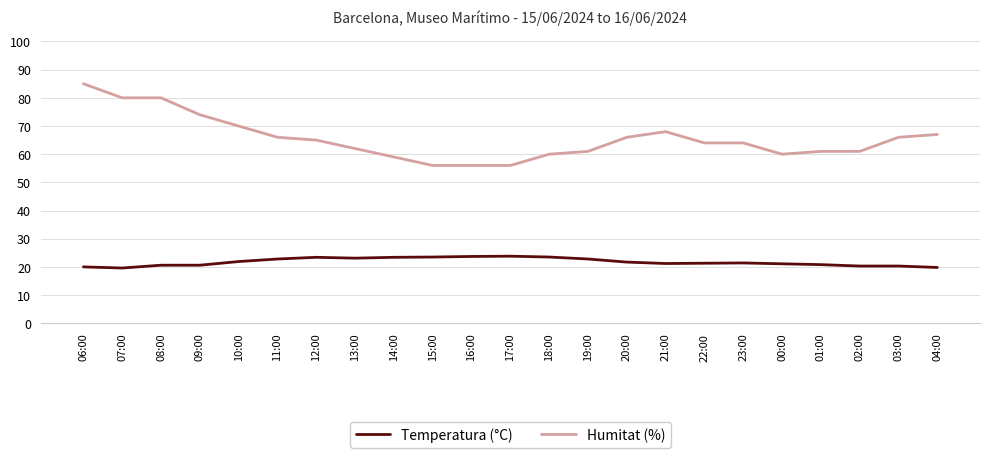

At 09:00, list the series in order from largest to smallest.

Humitat (%), Temperatura (°C)